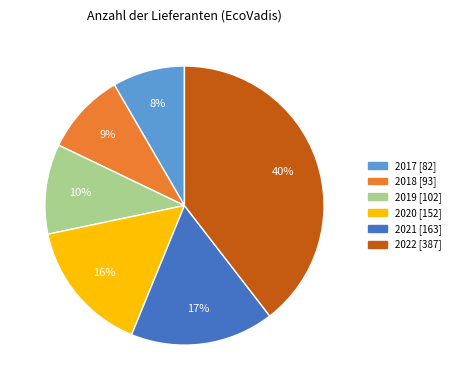

To the nearest percent, what percentage of the pie is 2020?

16%